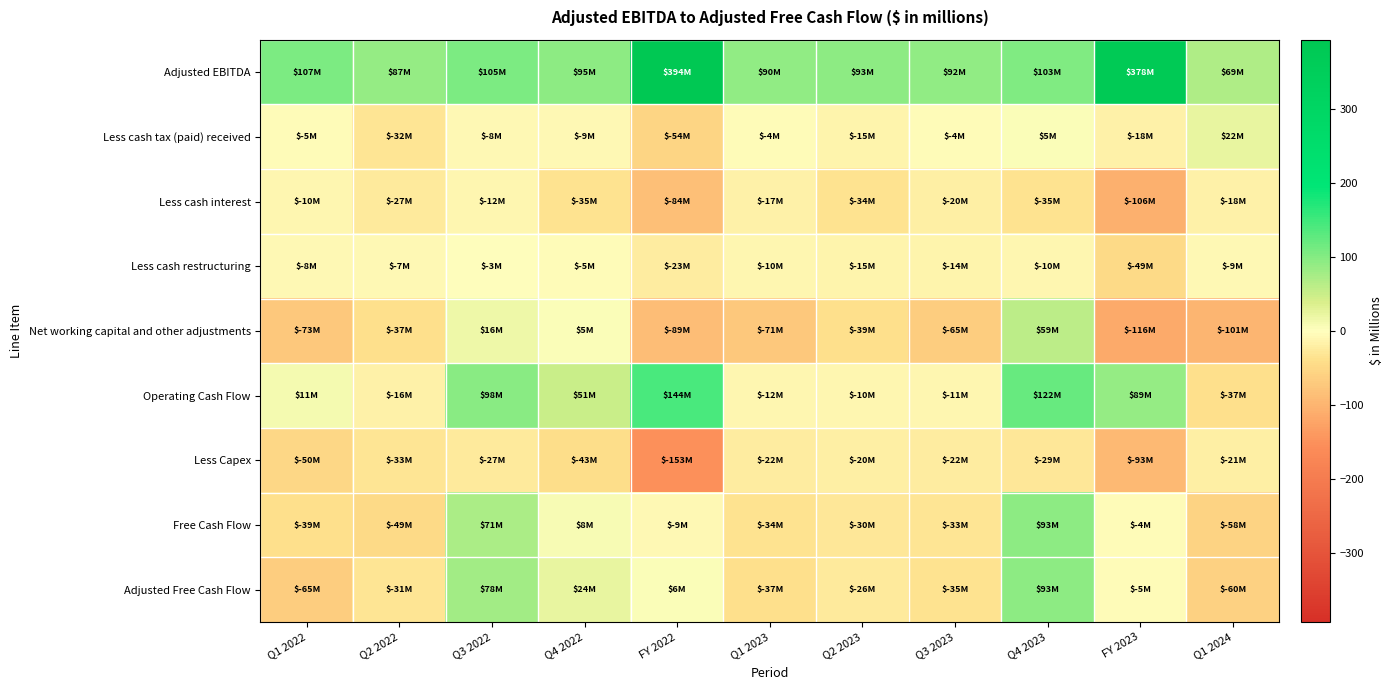

What is the minimum value shown in the chart?

-153